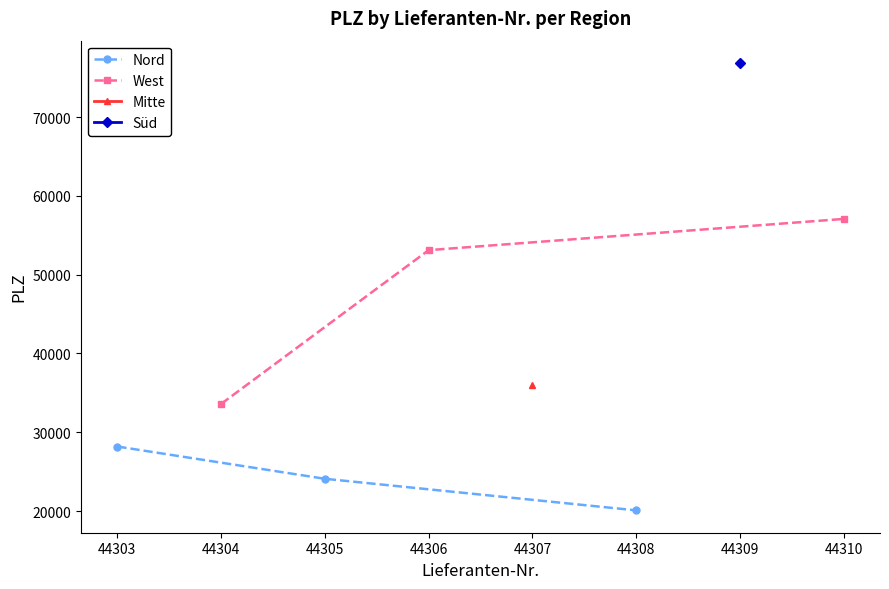

List the labels in order of Nord value, largest first.

44303, 44305, 44308